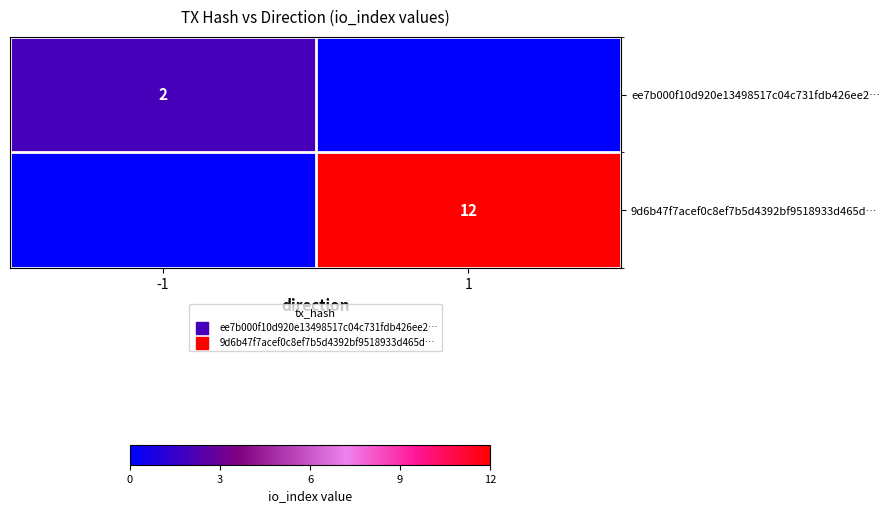

True or false: 9d6b47f7acef0c8ef7b5d4392bf9518933d465d… has a value of 12 at 1.

True